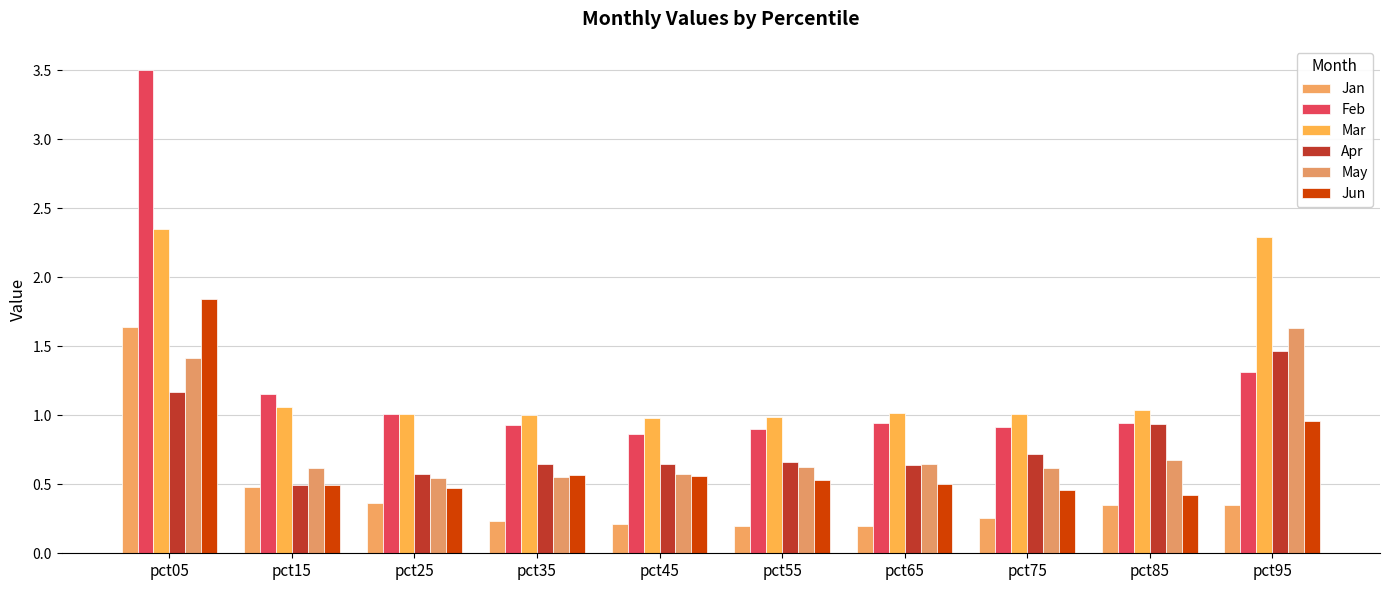

What are all the series names shown in the legend?

Jan, Feb, Mar, Apr, May, Jun